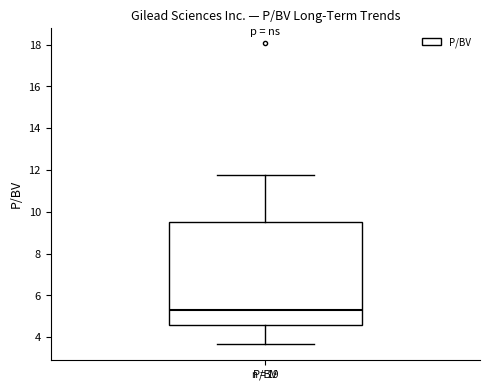

Where does the lower whisker of the box for P/BV end on the y-axis? The values are not printed on the chart, so give them approximately, as read against the axis.

3.6